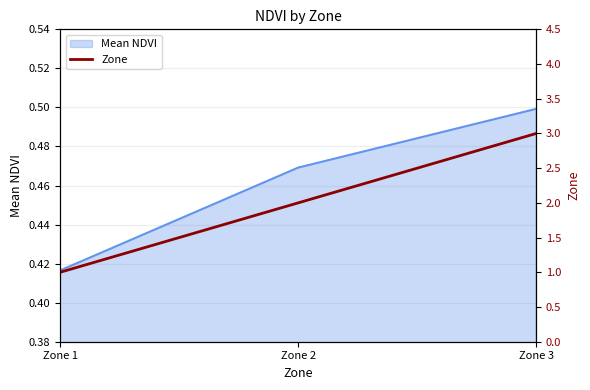

At which label is Mean NDVI closest to 0?

Zone 1